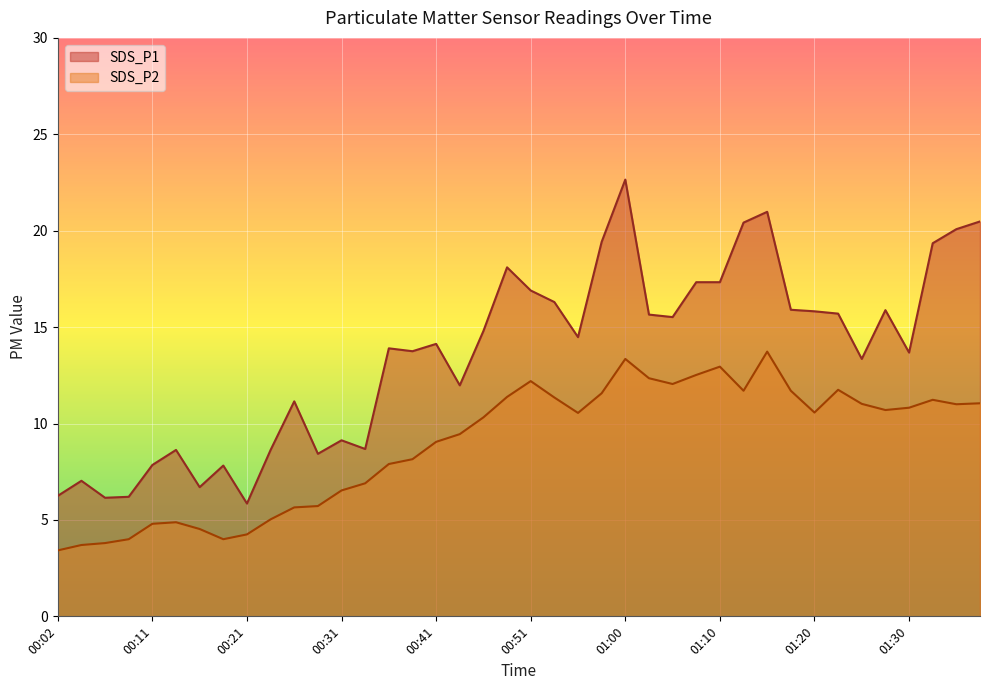

How many data points in SDS_P1 are less than 14?

19